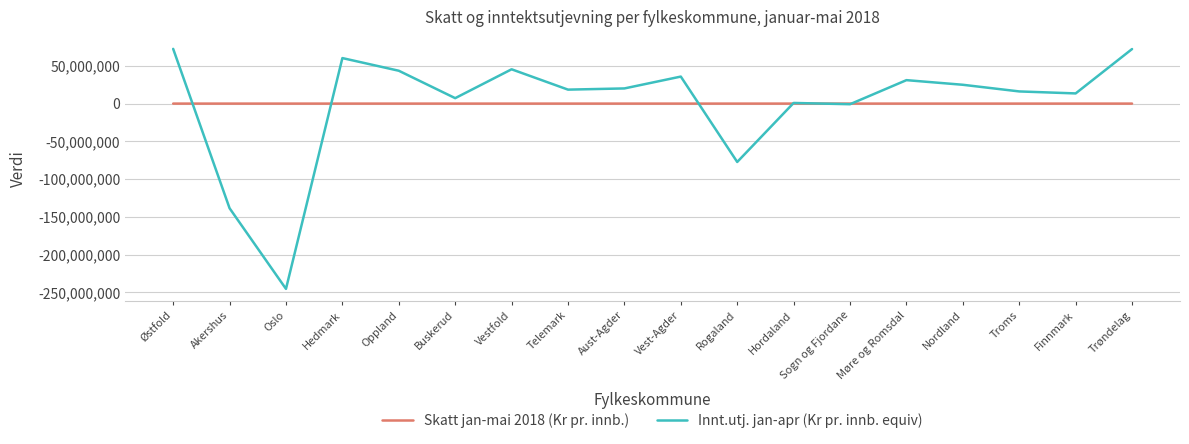

At which label does Innt.utj. jan-apr (Kr pr. innb. equiv) reach its minimum?

Oslo